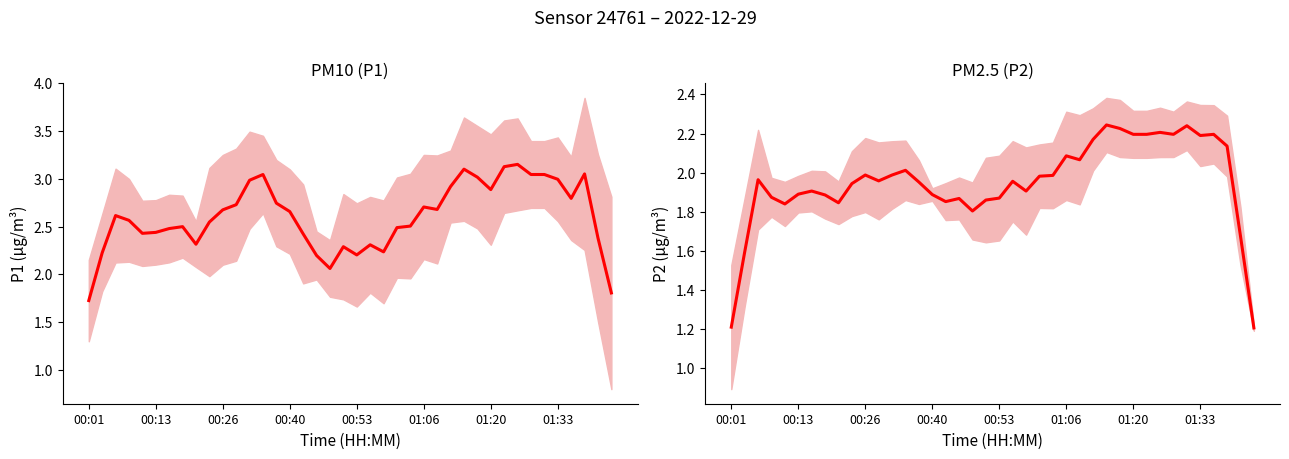

How many distinct data groups are displayed?

2